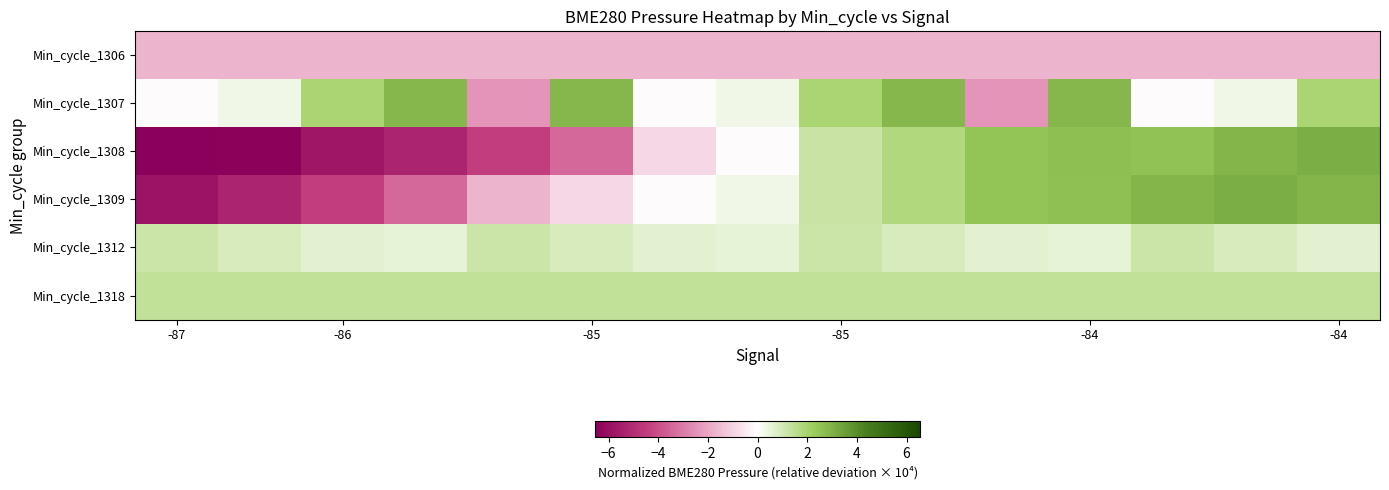

At which category does the chart reach its minimum across all series?

-87